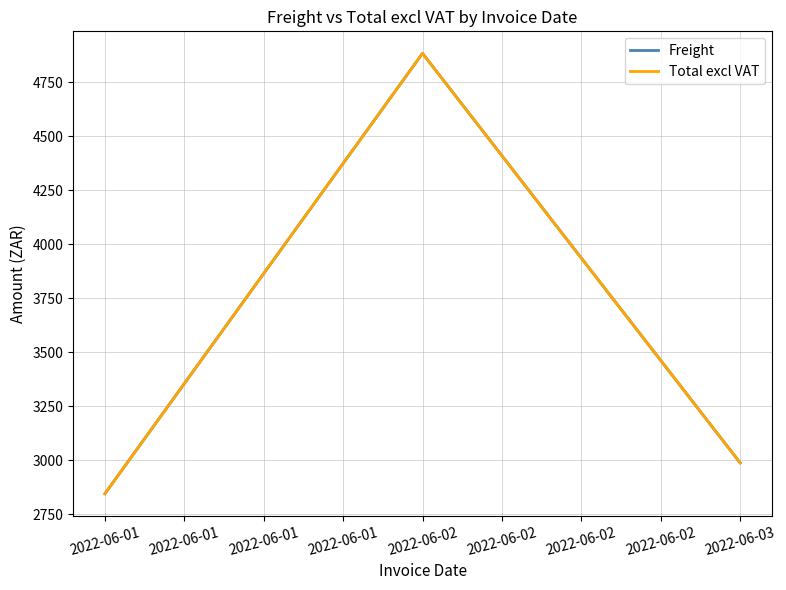

What is the sum of all Freight values?

10715.9